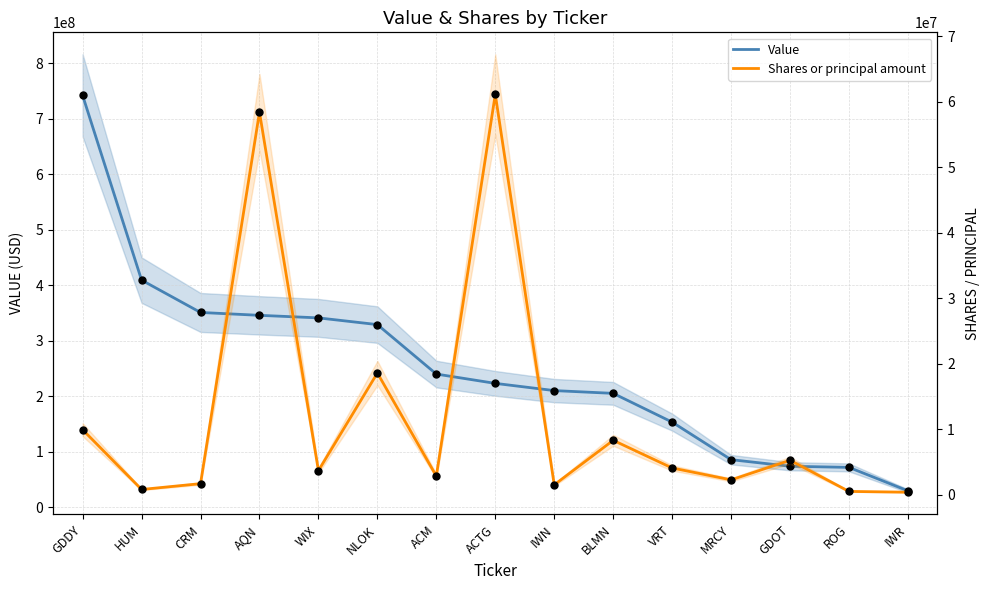

At which category is the sum across all series the highest?

GDDY